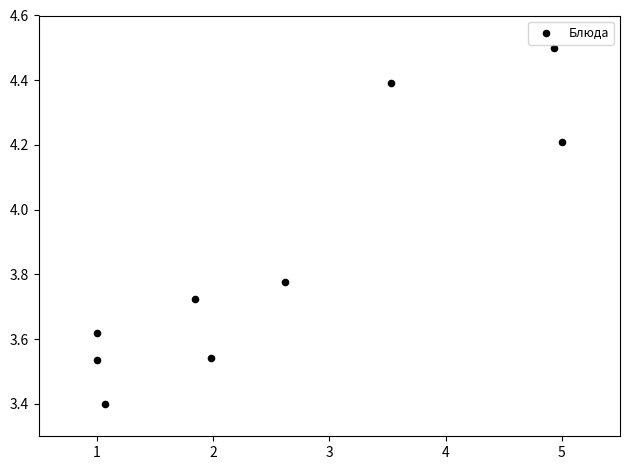

What Y value in the scatter plot is closest to 3?

3.4